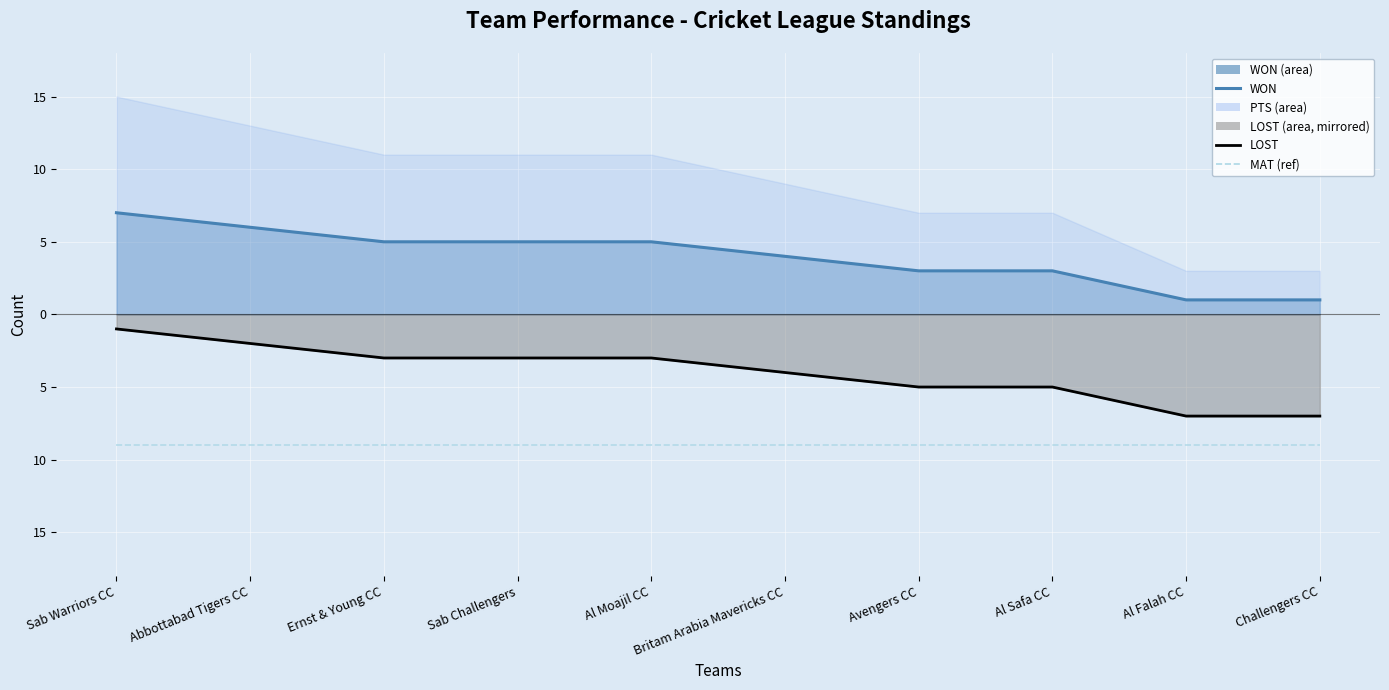

How many distinct data groups are displayed?

3